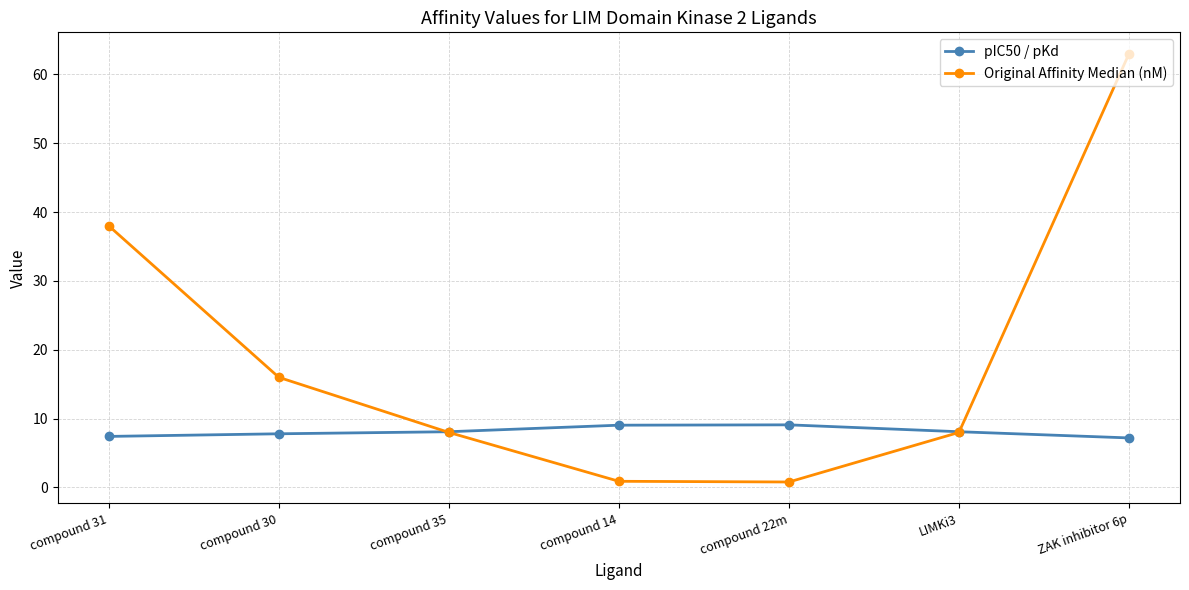

Count the number of categories in the chart.

7